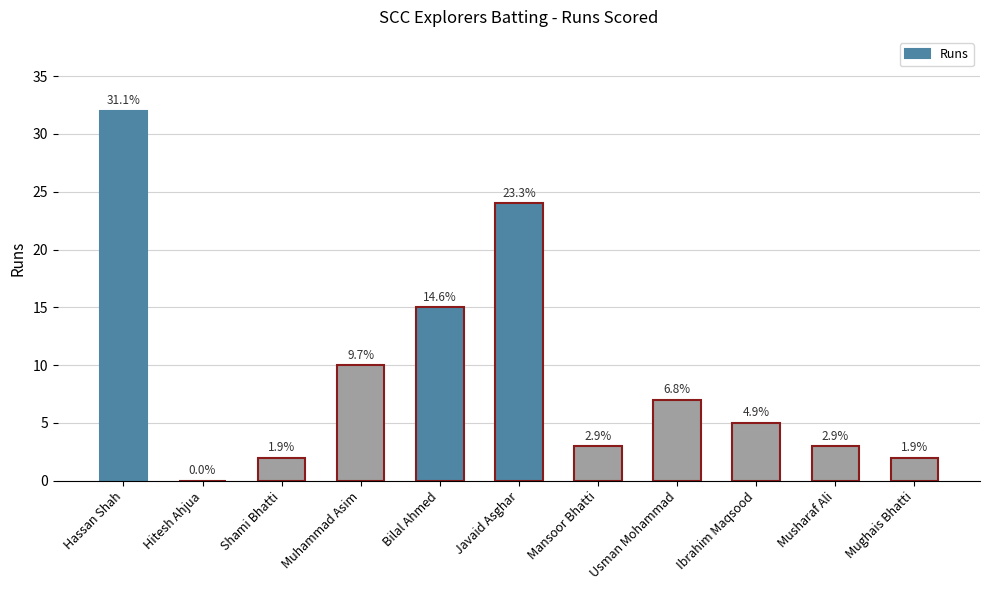

Are the bars horizontal?

No